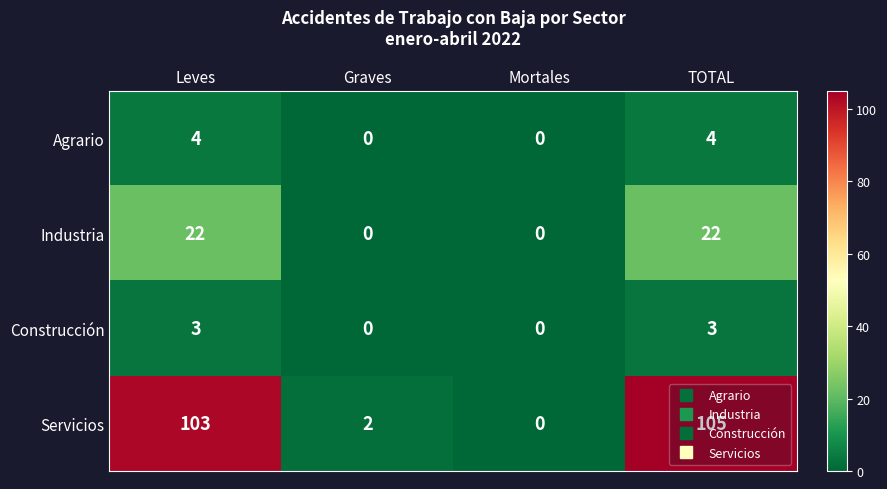

Rank the series by their maximum value, from highest to lowest.

Servicios, Industria, Agrario, Construcción